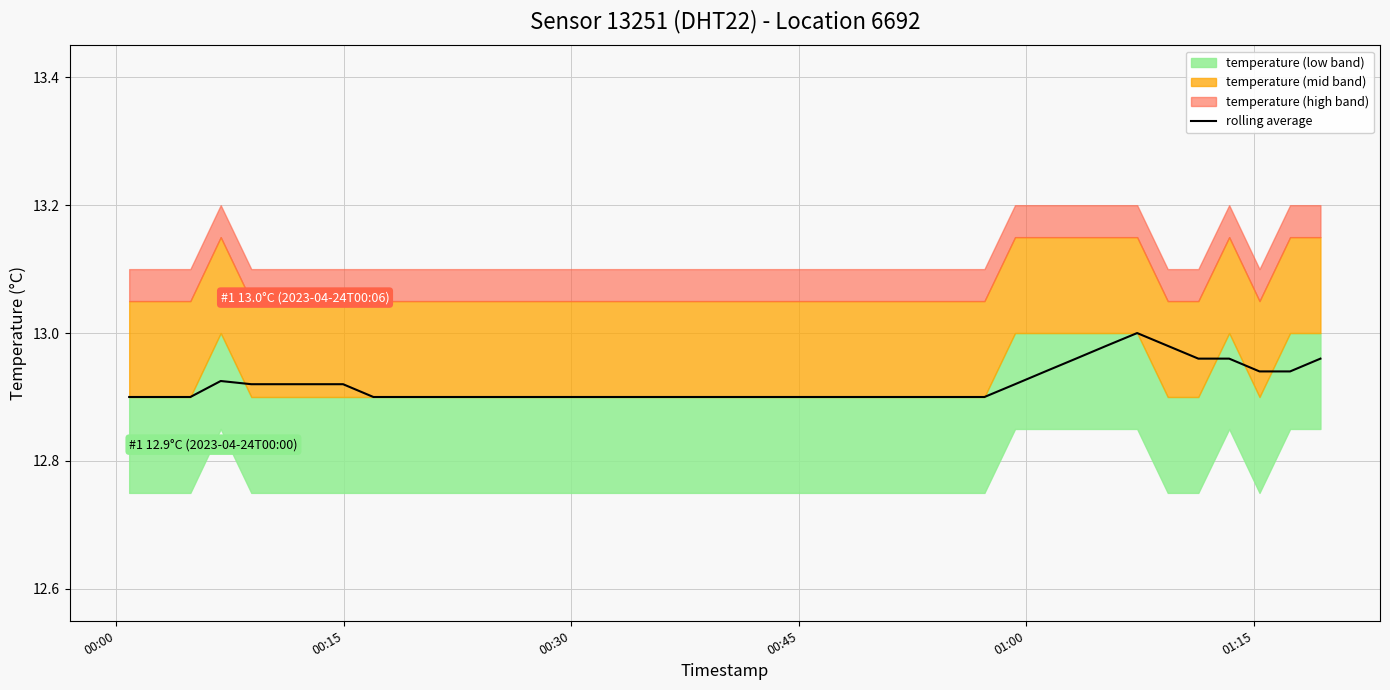

What is the difference between the second highest and minimum values?

0.1